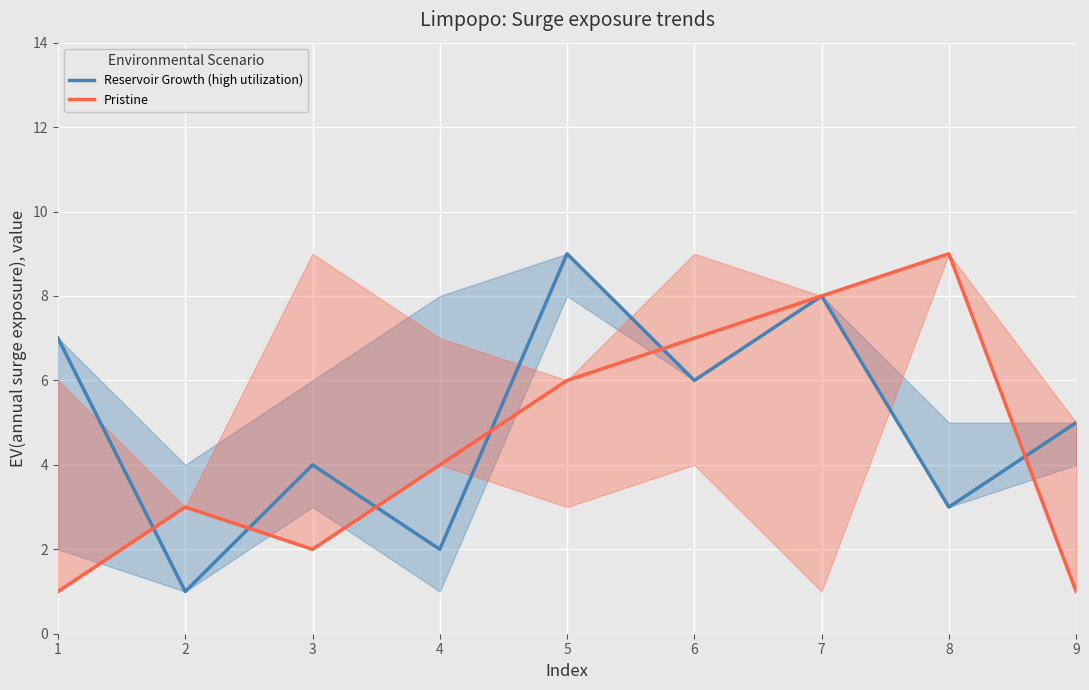

In Pristine, how many points are higher than both neighbors (excluding endpoints)?

2